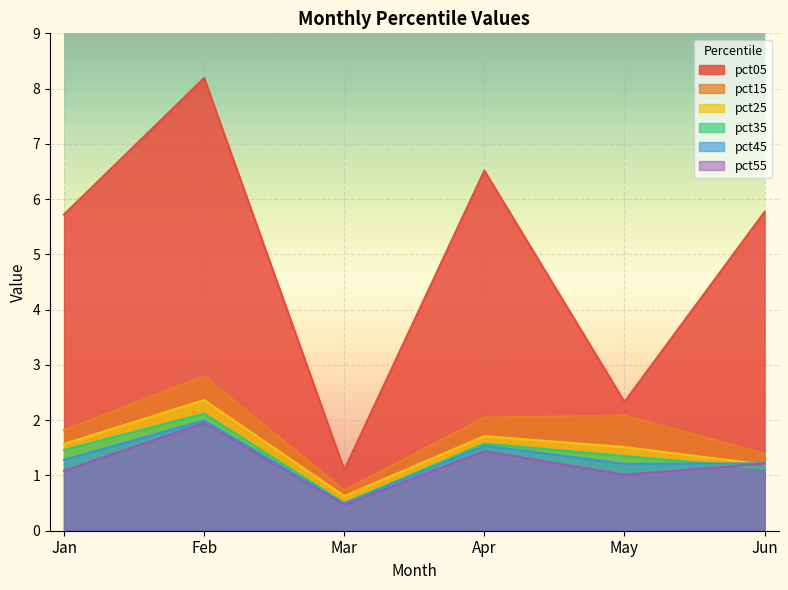

What is the difference between the maximum and minimum values in the pct45 series?

1.5